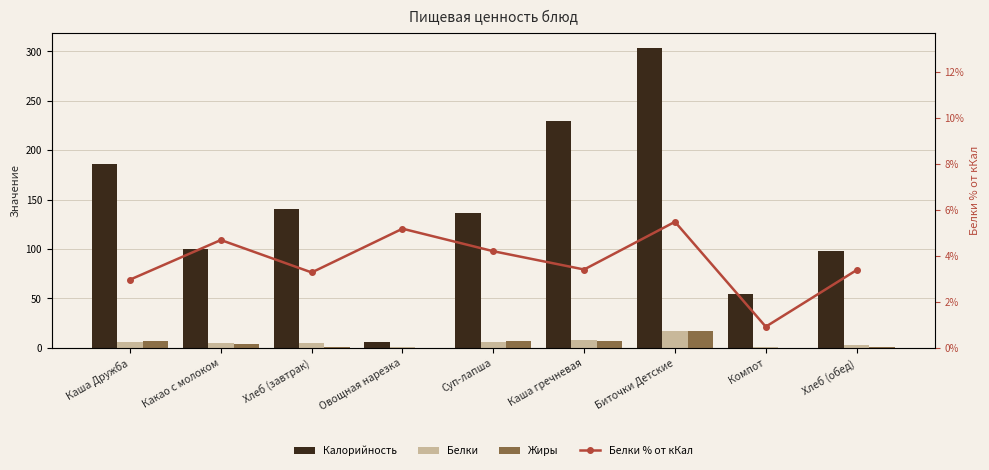

Read the Белки value at Каша Дружба.

5.5